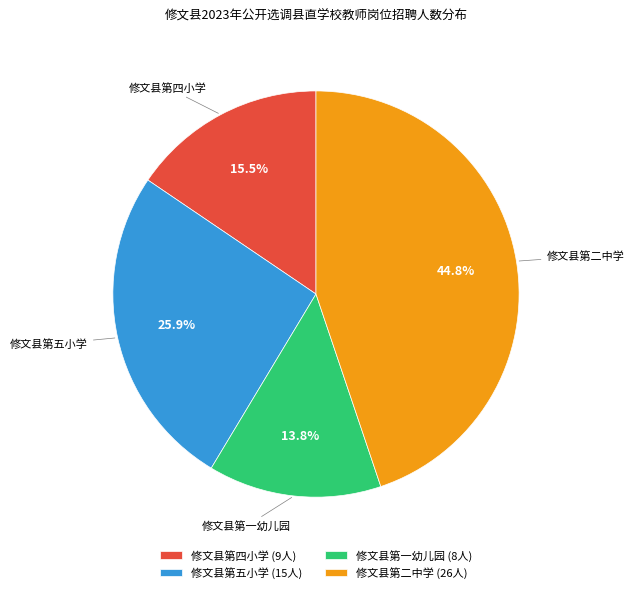

The 修文县第二中学 slice represents 54% of the pie. True or false?

False